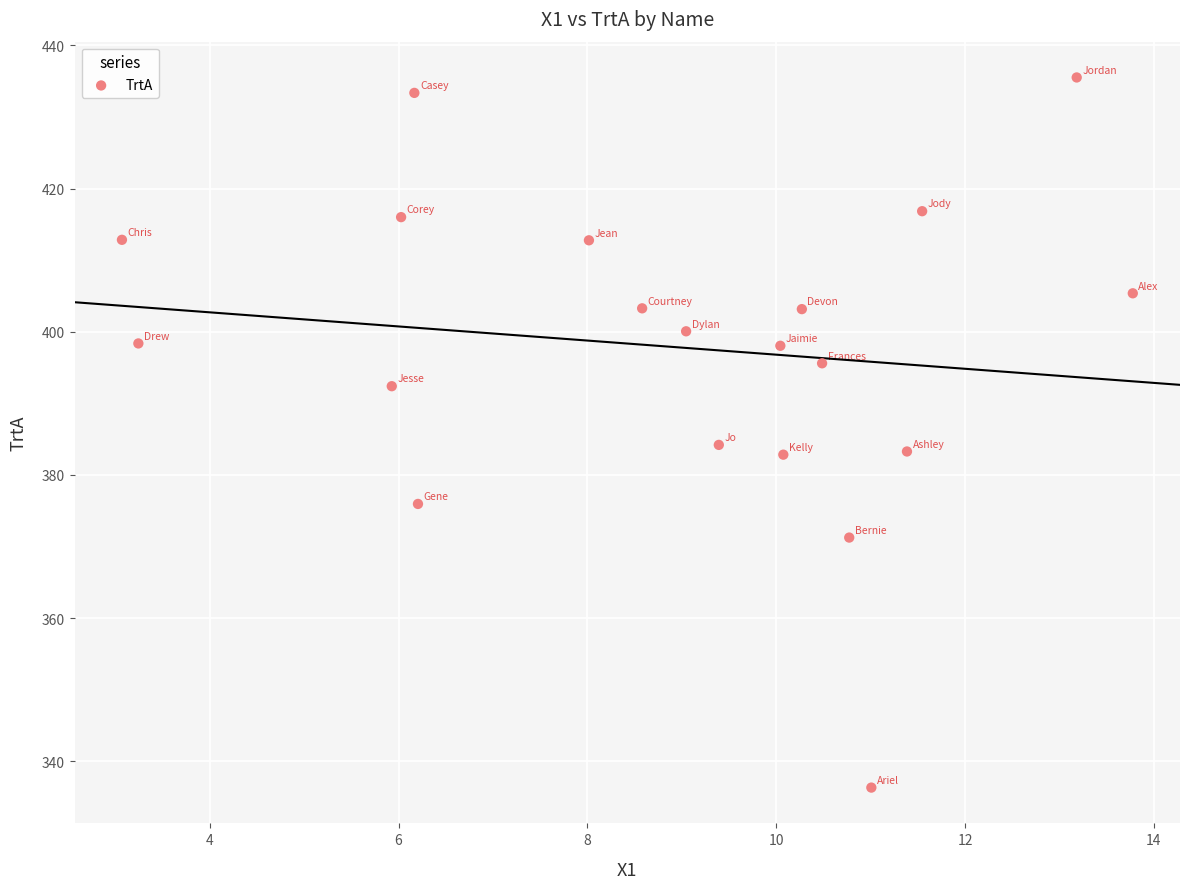

What is the range of X values (max minus min)?

10.7